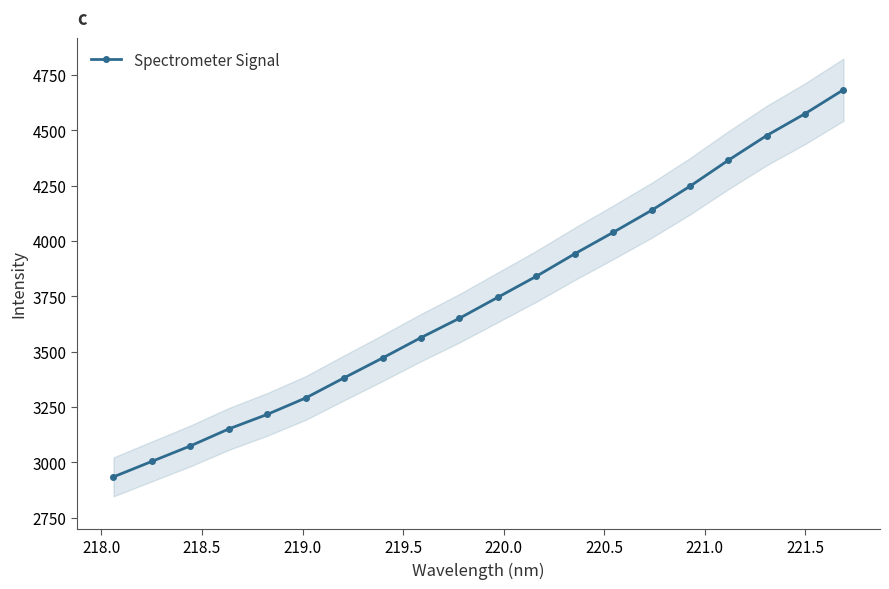

What is the lowest value of the Spectrometer Signal series?

2934.1